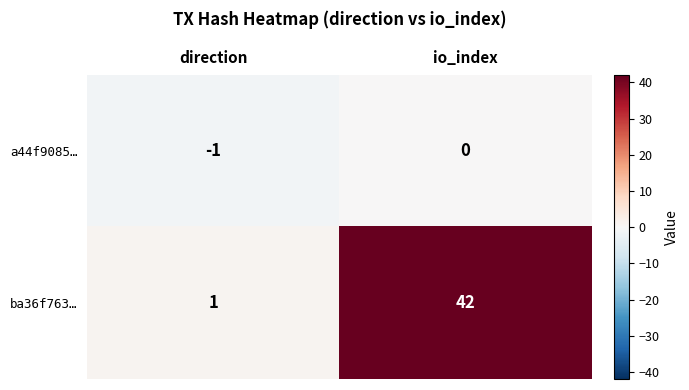

How many data points does each series have?

2